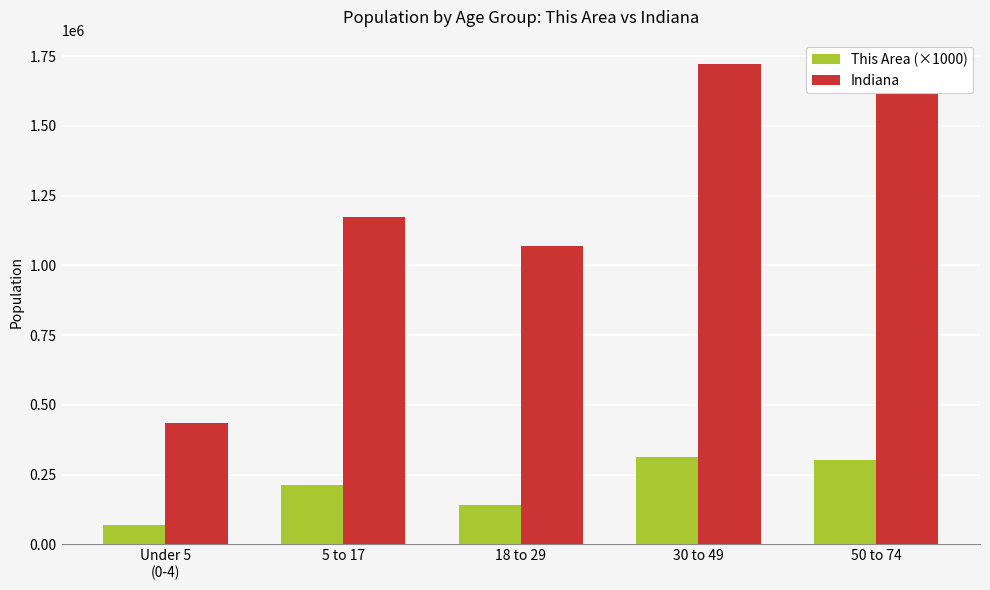

Does the chart contain any negative values?

No